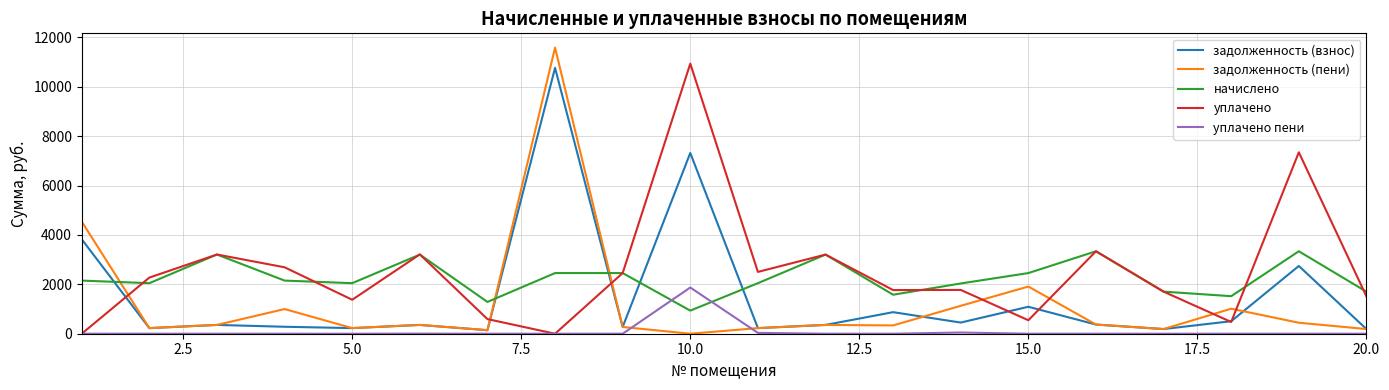

What is the difference between the second highest and minimum values in the задолженность (пени) series?

4541.2